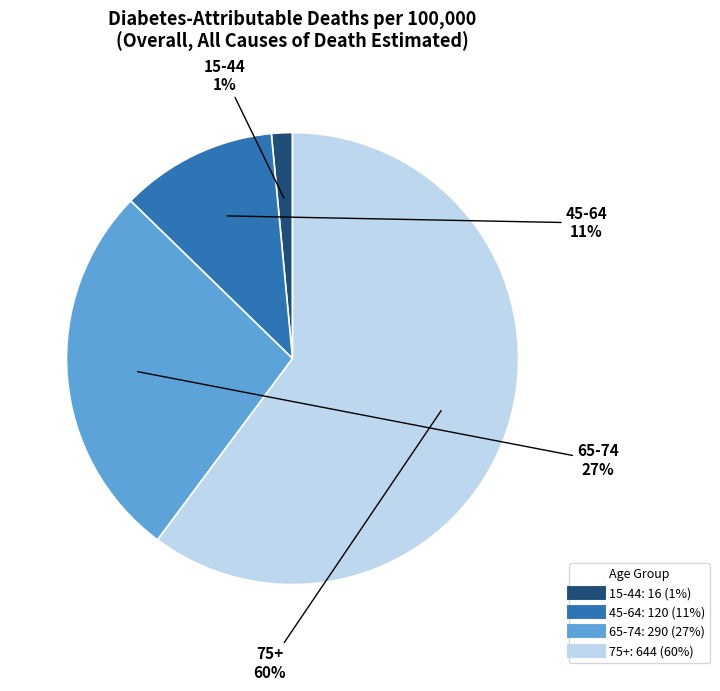

Do 65-74 and 45-64 together represent more than half of the pie?

No